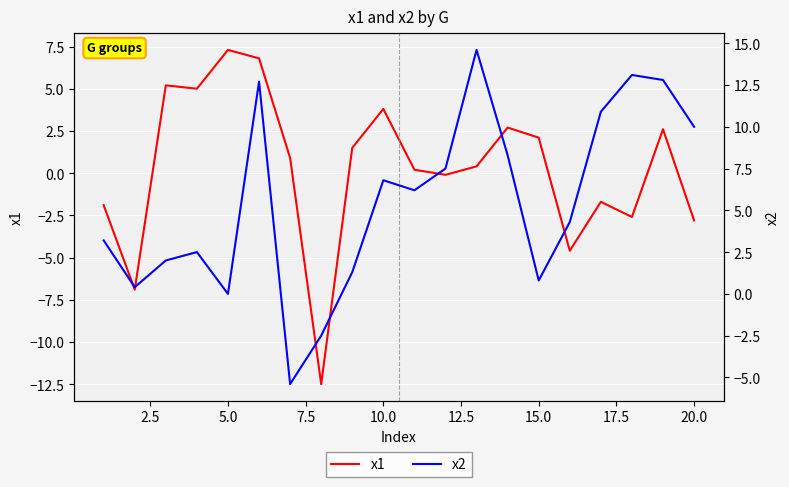

Which series has the widest spread of values?

x2